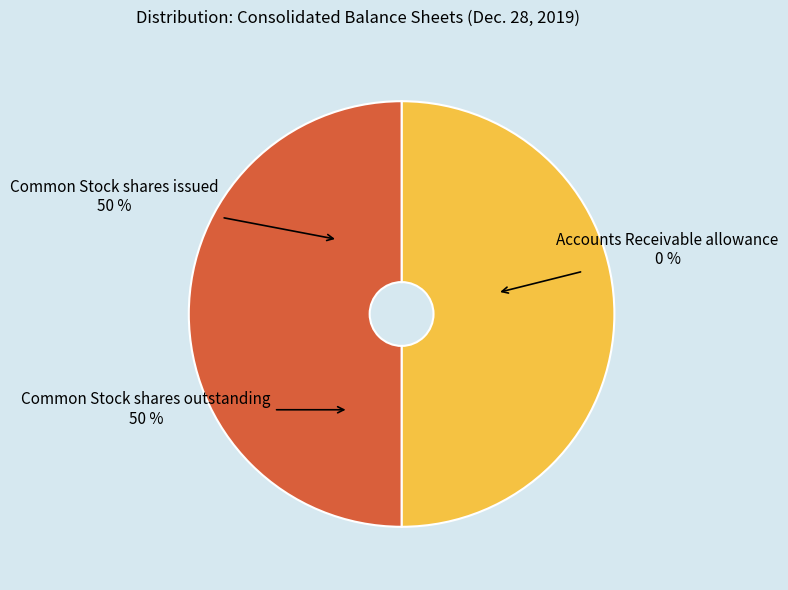

What is the smallest slice in the pie chart?

Accounts Receivable allowance